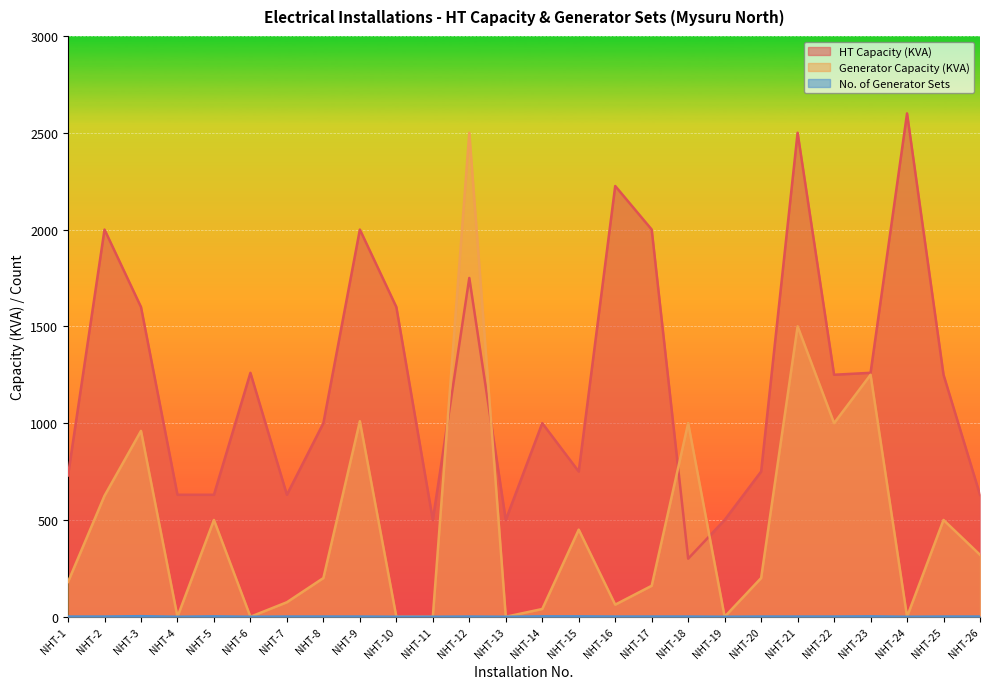

At which category is the sum across all series the highest?

NHT-12